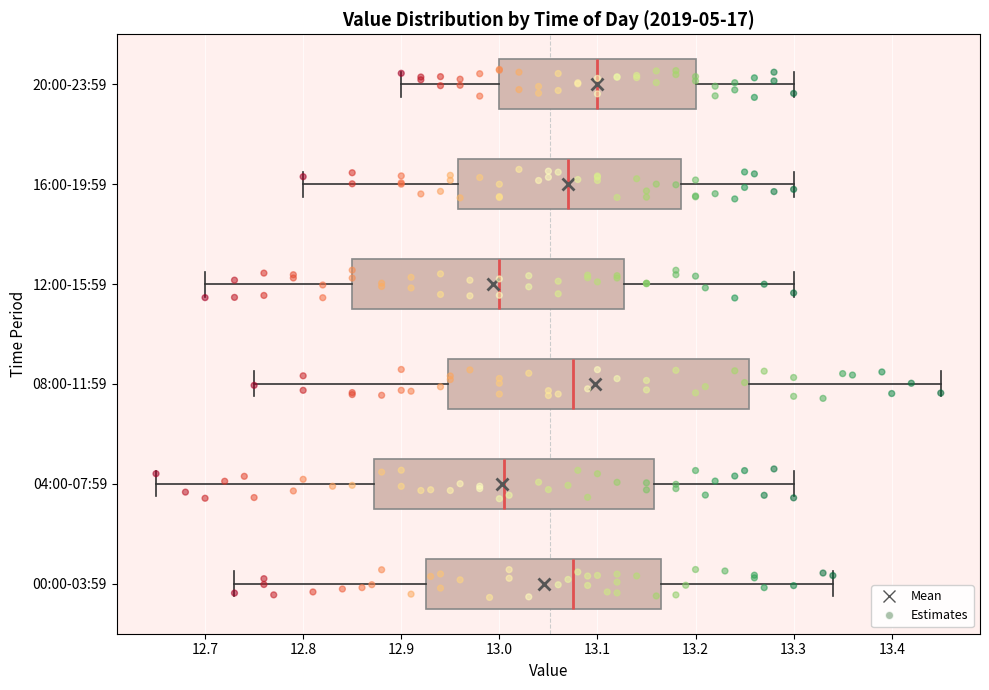

Reading bottom to top, read every box against the x-axis: the position of its median line, the range the box covers, and the ends of its whiskers. The values are not printed on the chart, so give them approximately, as read against the axis.

00:00-03:59: median 13.08, box 12.93 to 13.17, whiskers 12.73 to 13.34
04:00-07:59: median 13.01, box 12.87 to 13.16, whiskers 12.65 to 13.30
08:00-11:59: median 13.08, box 12.95 to 13.26, whiskers 12.75 to 13.45
12:00-15:59: median 13.00, box 12.85 to 13.13, whiskers 12.70 to 13.30
16:00-19:59: median 13.07, box 12.96 to 13.19, whiskers 12.80 to 13.30
20:00-23:59: median 13.10, box 13.00 to 13.20, whiskers 12.90 to 13.30